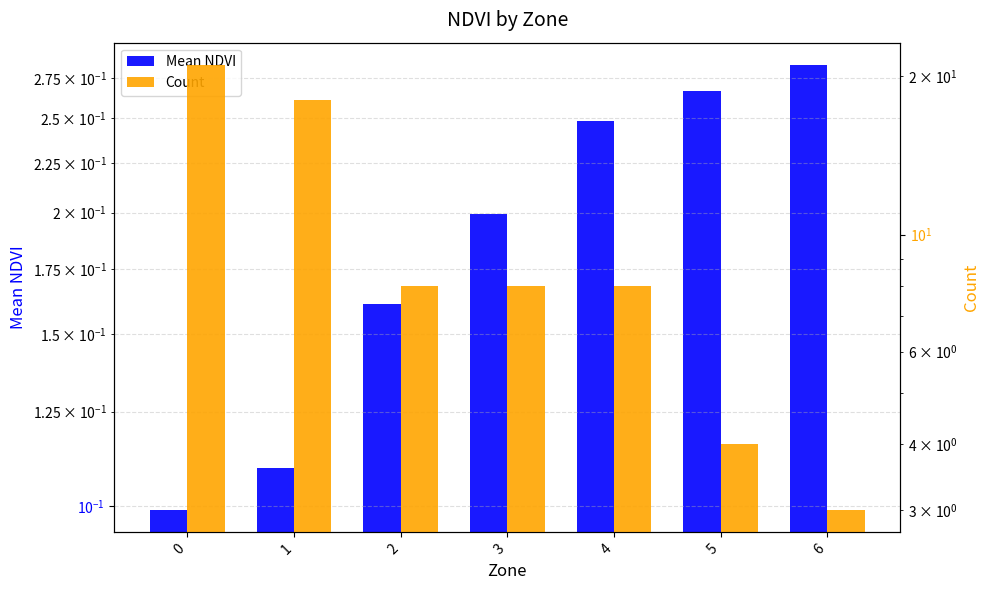

What is the sum of the Mean NDVI values at 1 and 5?

0.4